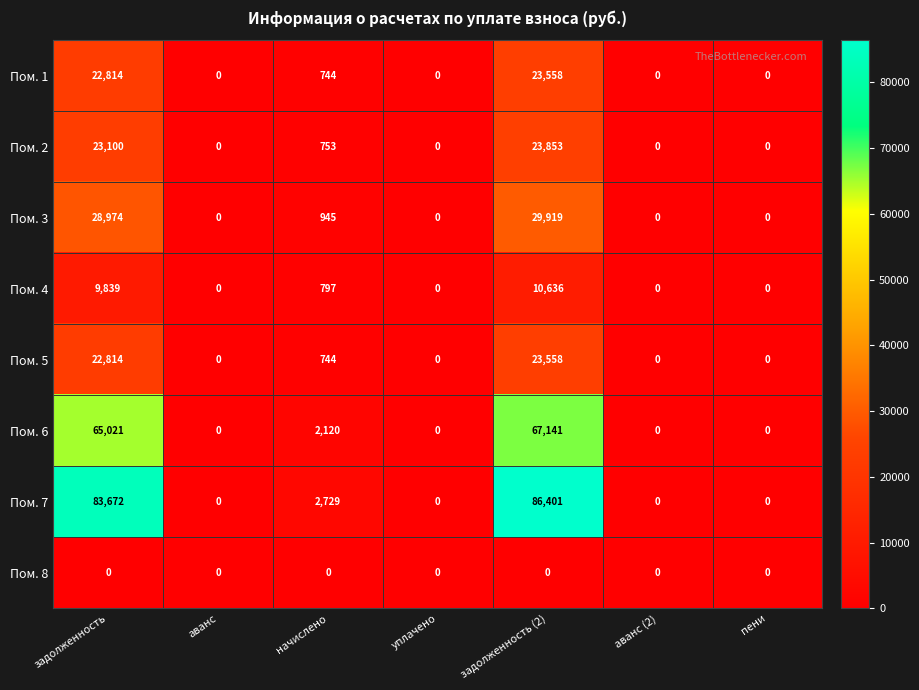

The value of Пом. 8 at задолженность (2) is 0. True or false?

True